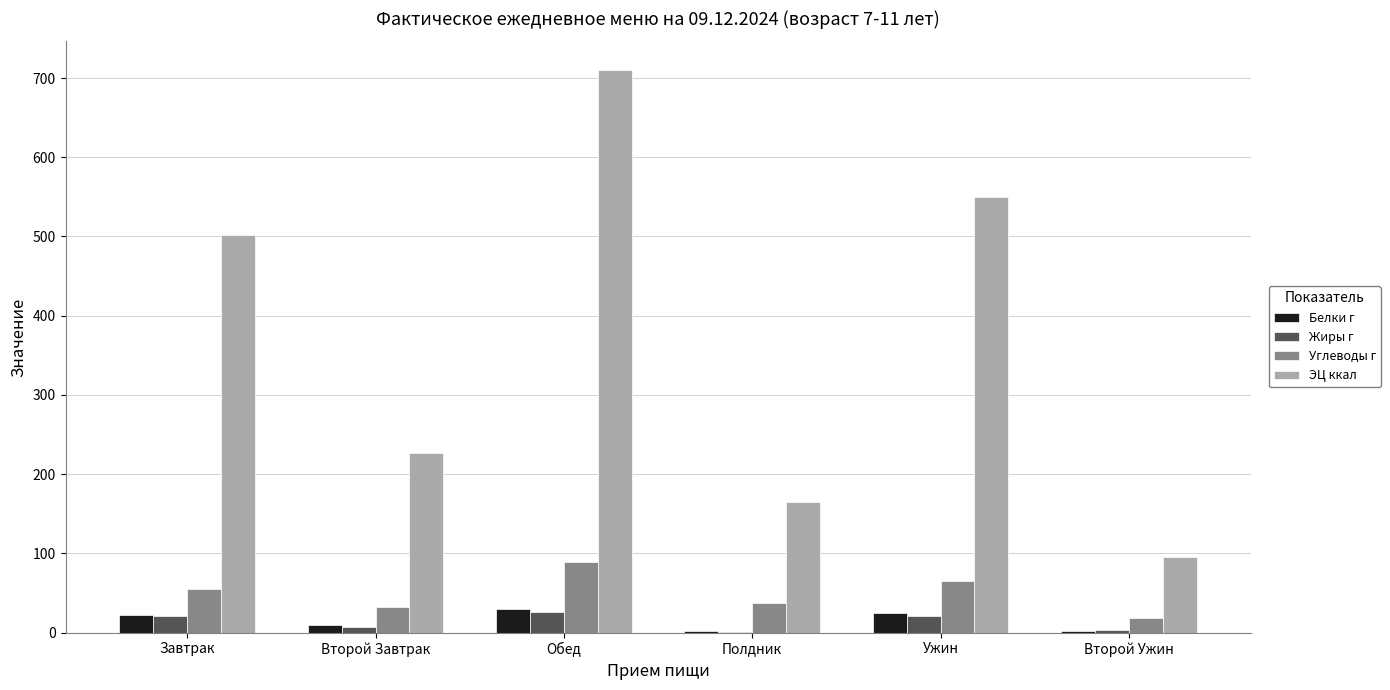

Which series has the widest spread of values?

ЭЦ ккал